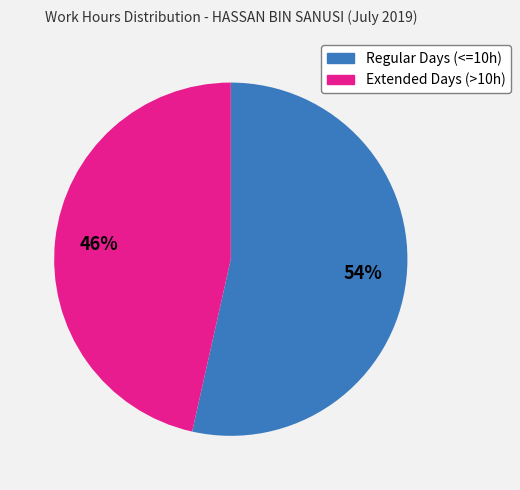

Is there a majority slice in this chart?

Yes